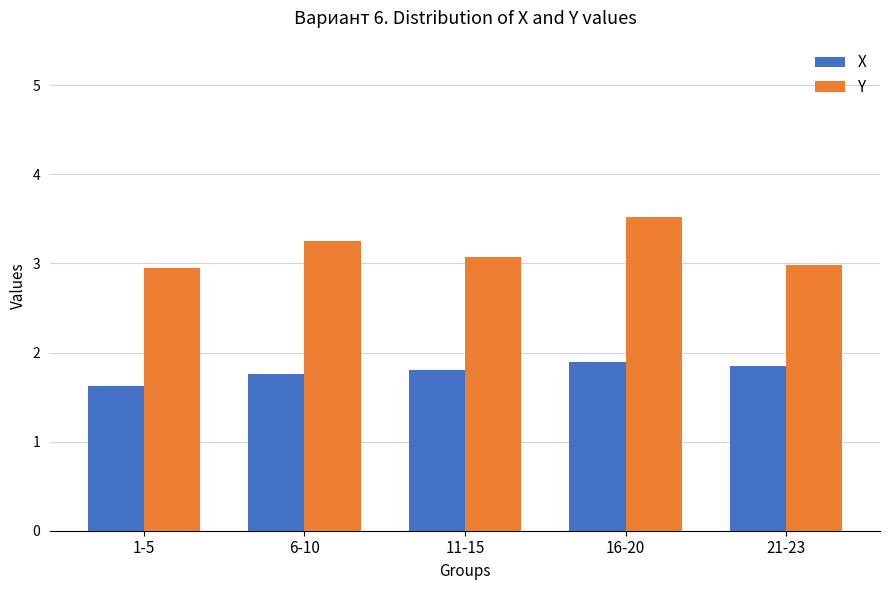

What is the value of the Y bar at the 4th from the left?

3.5